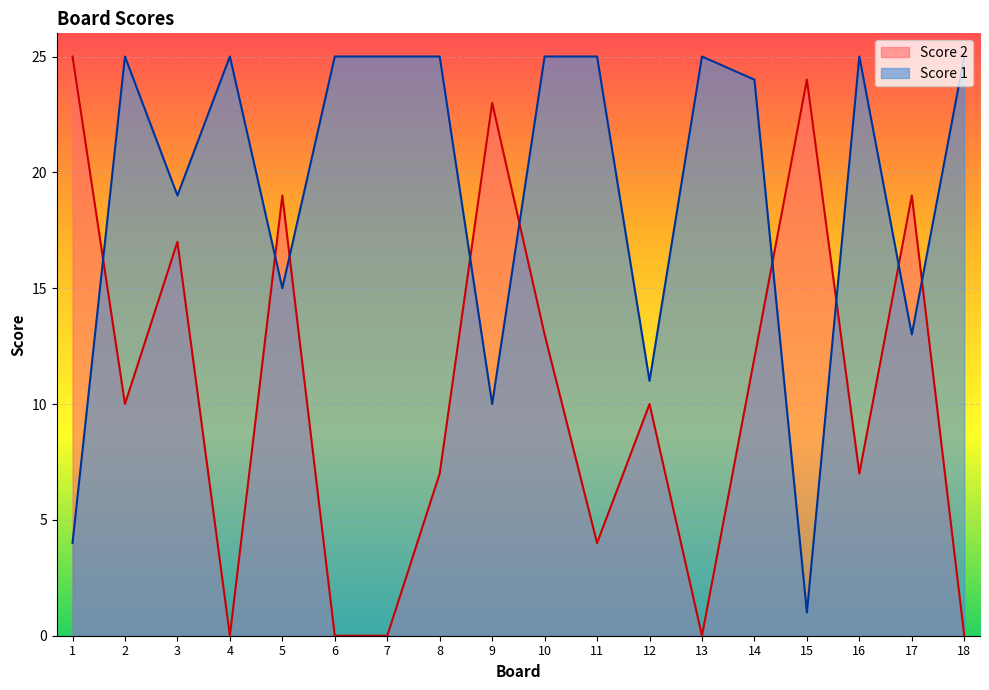

Reading right to left, extract all data points from this chart.

Score 1: 25	13	25	1	24	25	11	25	25	10	25	25	25	15	25	19	25	4
Score 2: 0	19	7	24	12	0	10	4	13	23	7	0	0	19	0	17	10	25